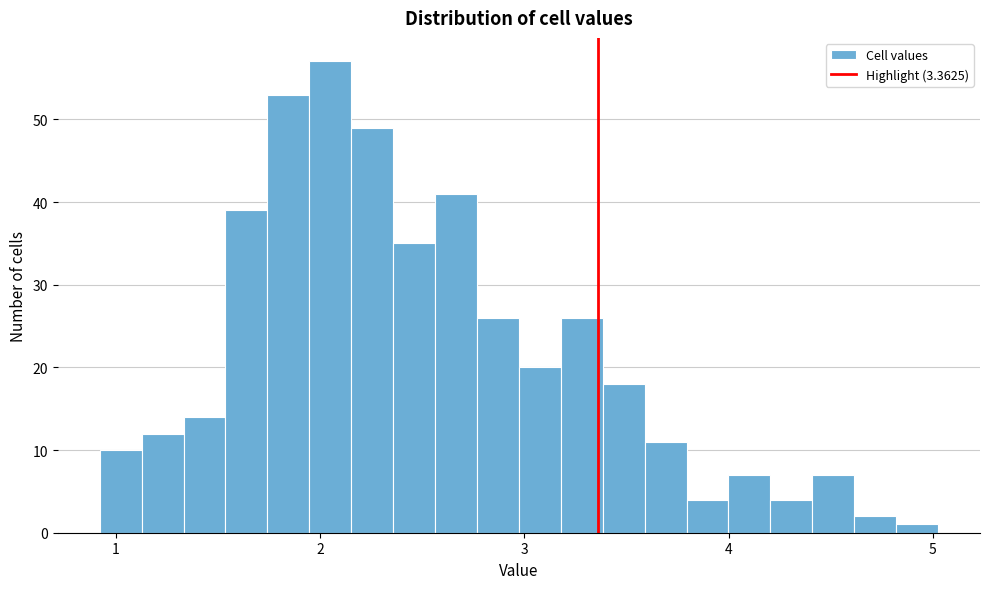

Read against the x-axis, roughly where is the centre of the tallest bar?

2.1